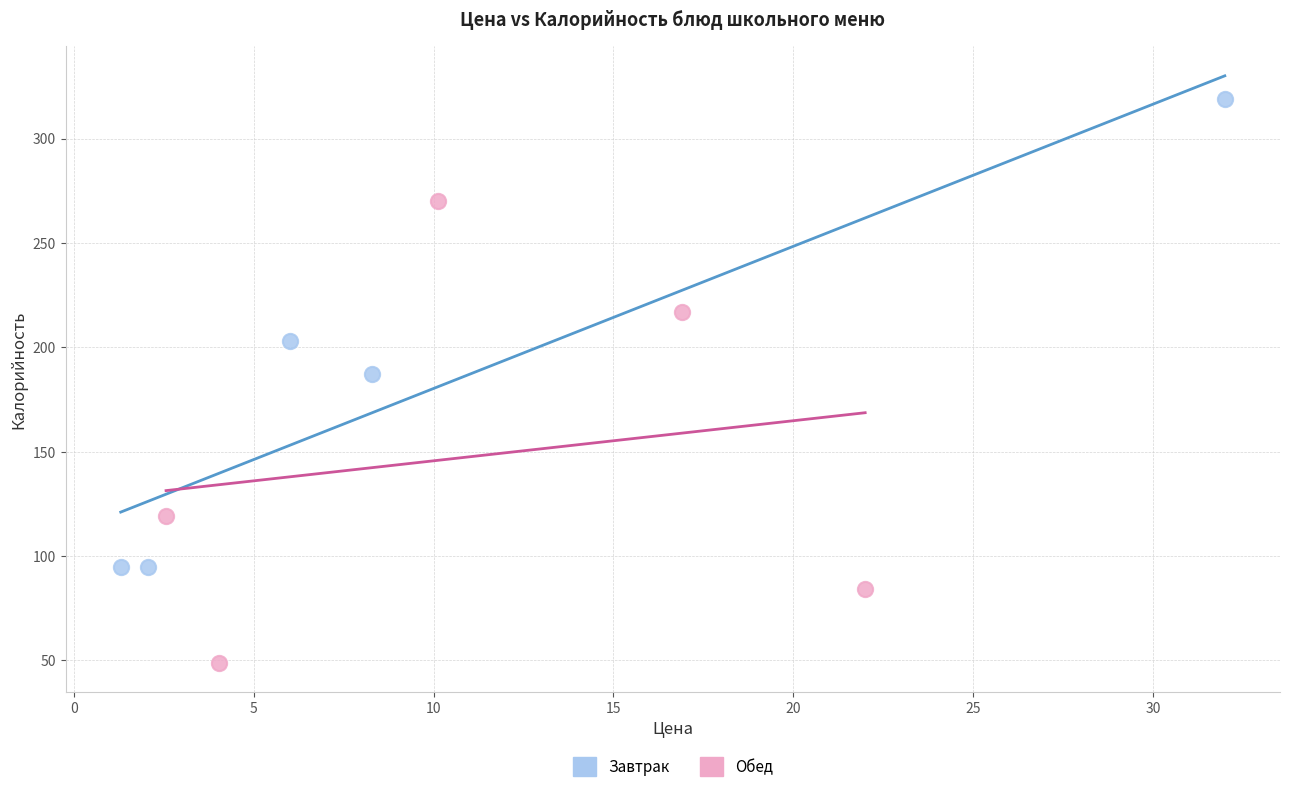

Which series contains the highest Y value?

Завтрак